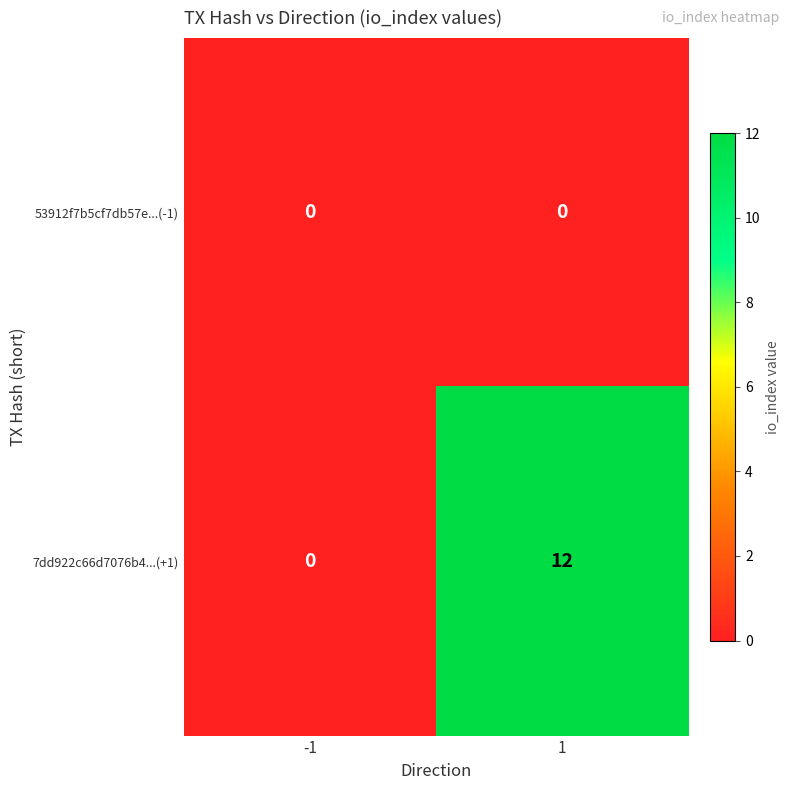

True or false: 7dd922c66d7076b4...(+1) has a value of 0 at -1.

True